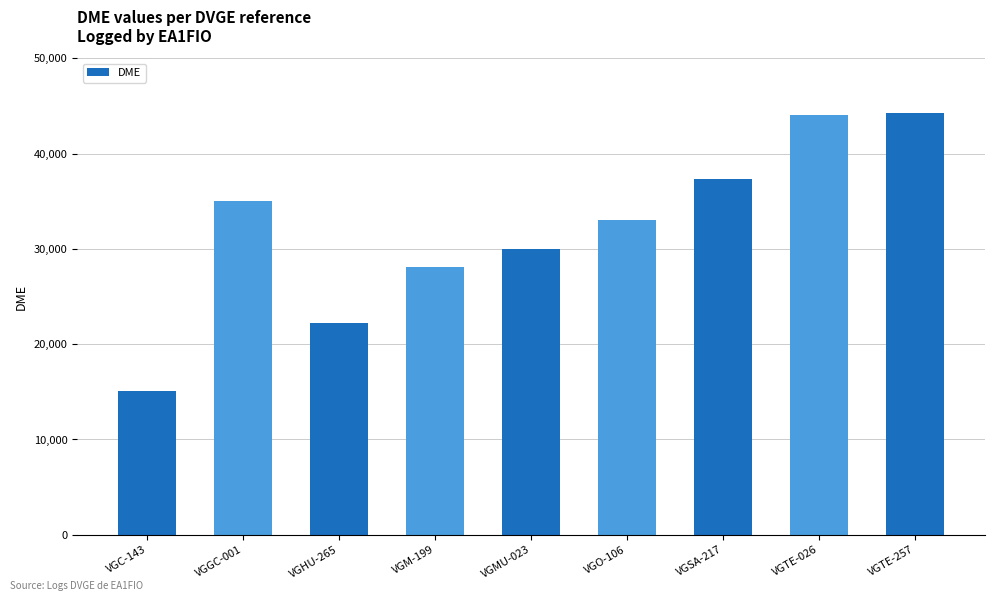

What position from the right is VGHU-265?

7